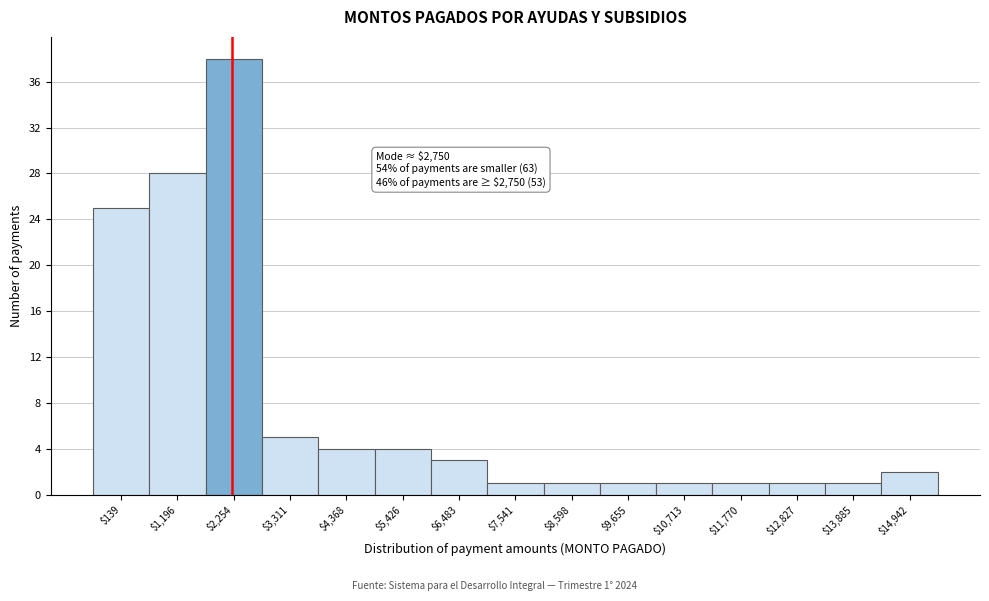

Reading left to right, extract all data points from this chart.

25	28	38	5	4	4	3	1	1	1	1	1	1	1	2